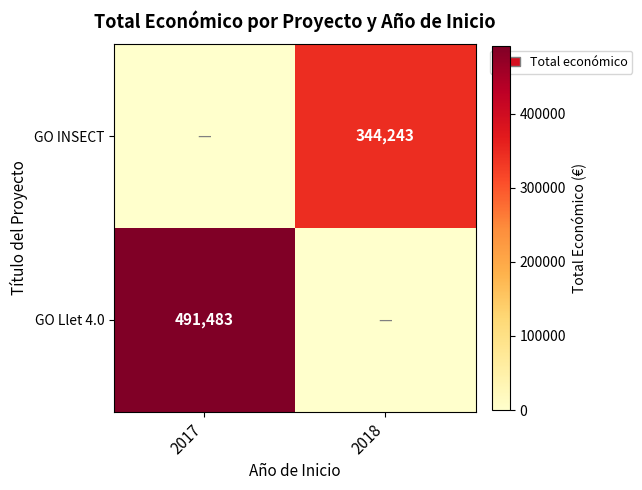

Is it true that GO Llet 4.0 equals 491483 at 2017?

True